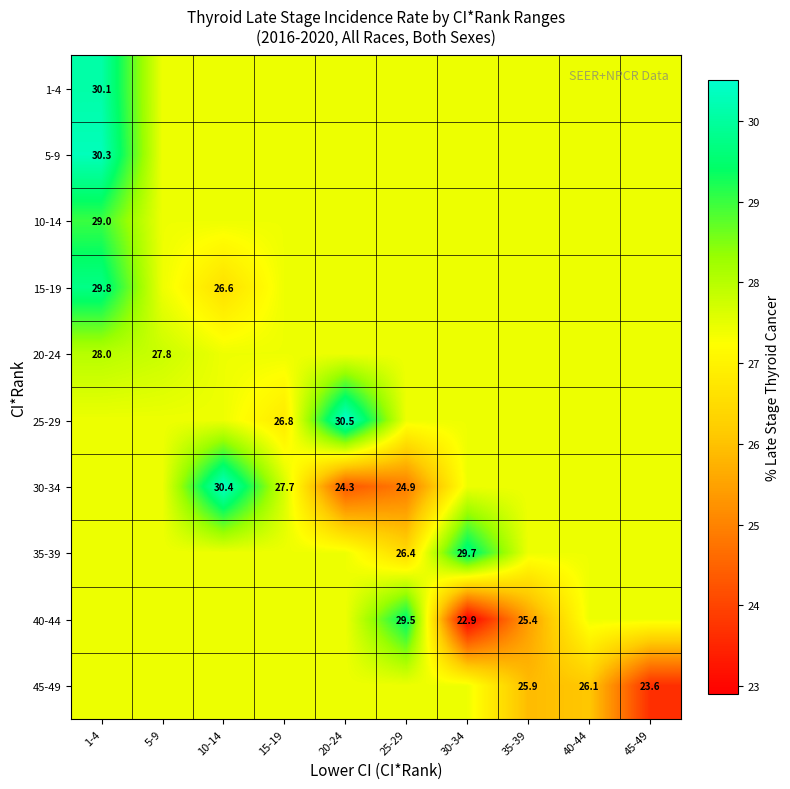

What is the total value across all series at 1-4?

284.2